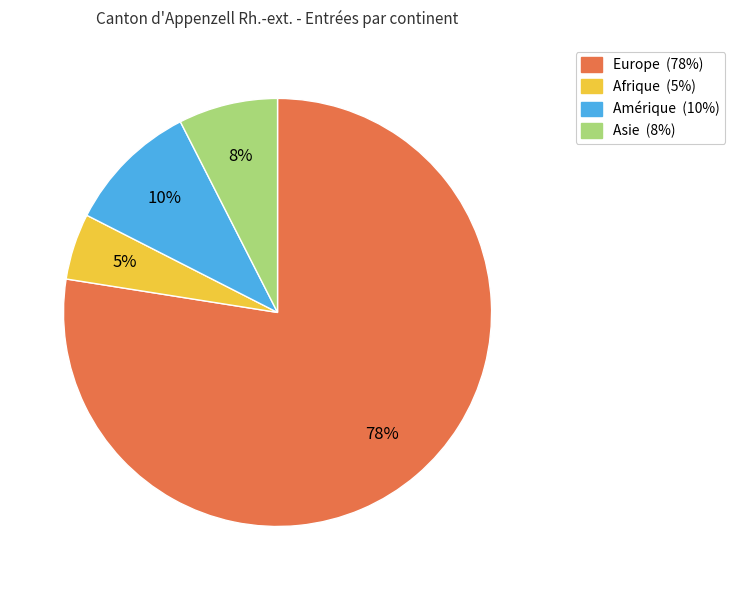

True or false: Asie accounts for 16% of the total.

False